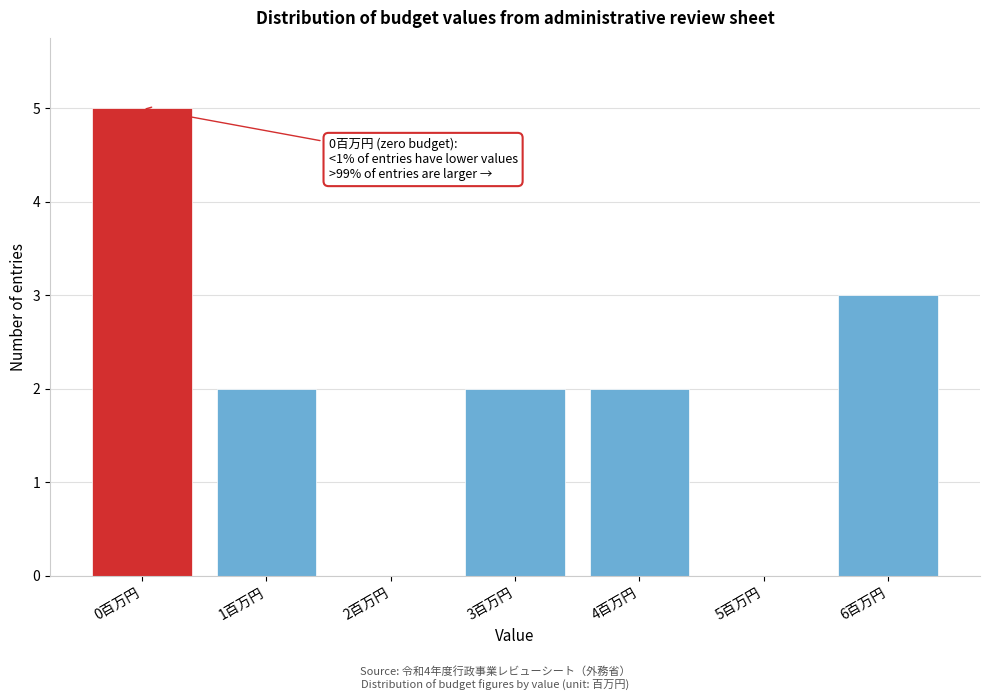

Which range on the x-axis has the tallest bar?

-0.5 to 0.5